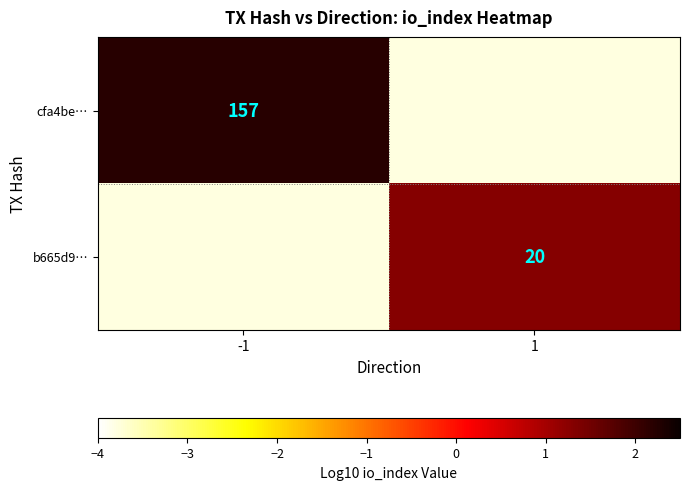

Where does the b665d9… series first go above 1?

1